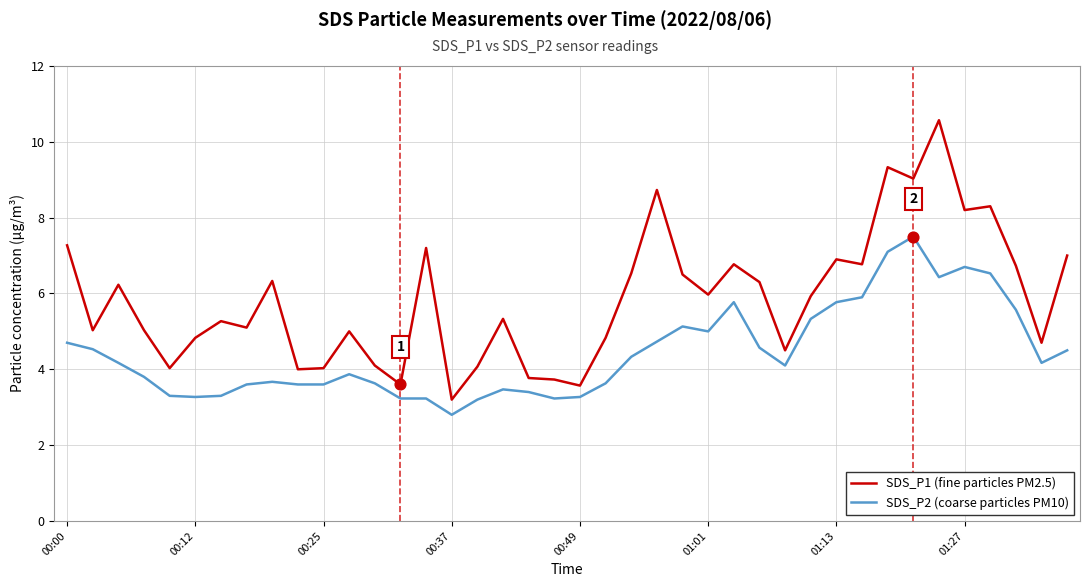

Rank the series by their average value, from highest to lowest.

SDS_P1 (fine particles PM2.5), SDS_P2 (coarse particles PM10)